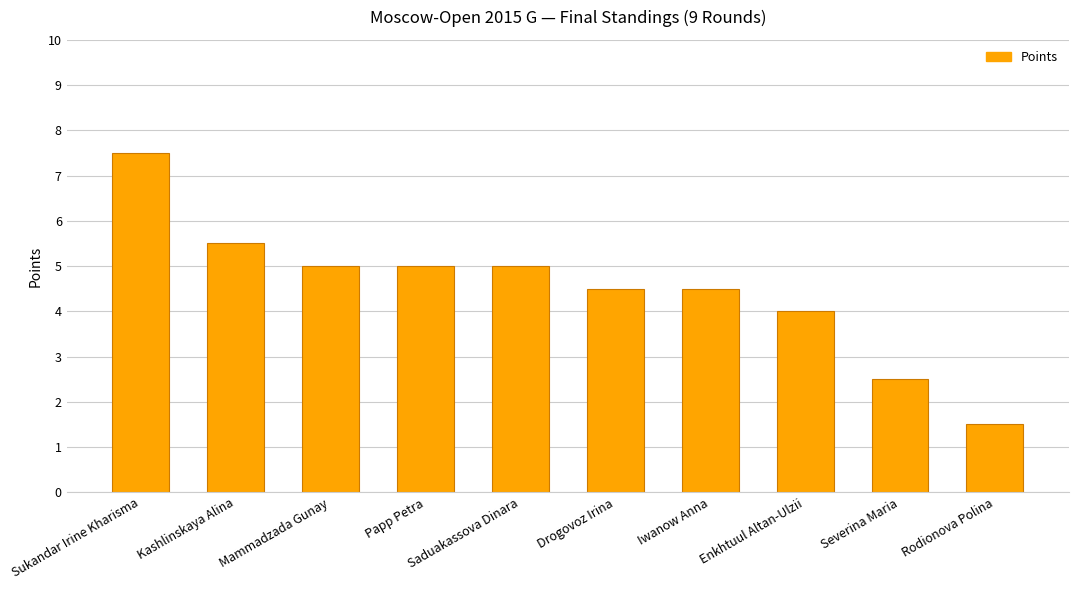

The chart shows a value of 5.0 at Saduakassova Dinara. True or false?

True